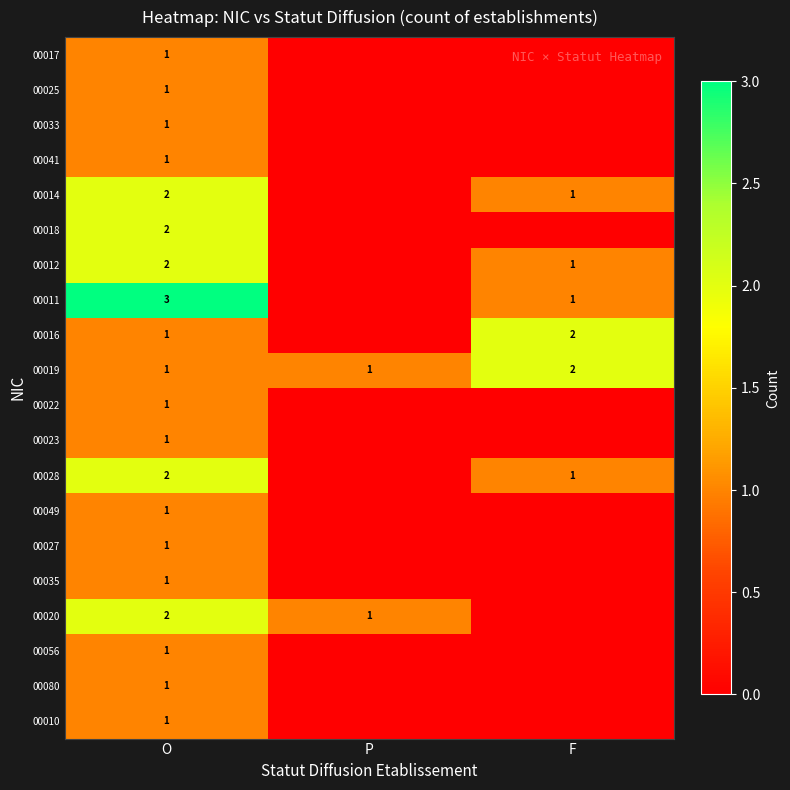

True or false: 00016 has a value of 2 at F.

True